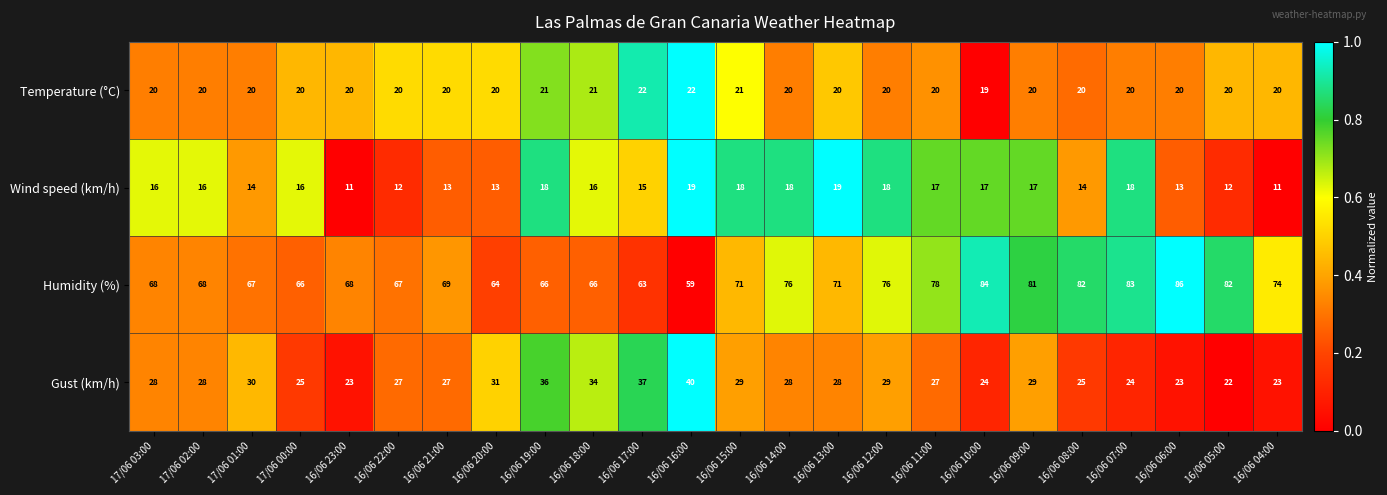

Is it true that Temperature (°C) equals 34 at 16/06 09:00?

False